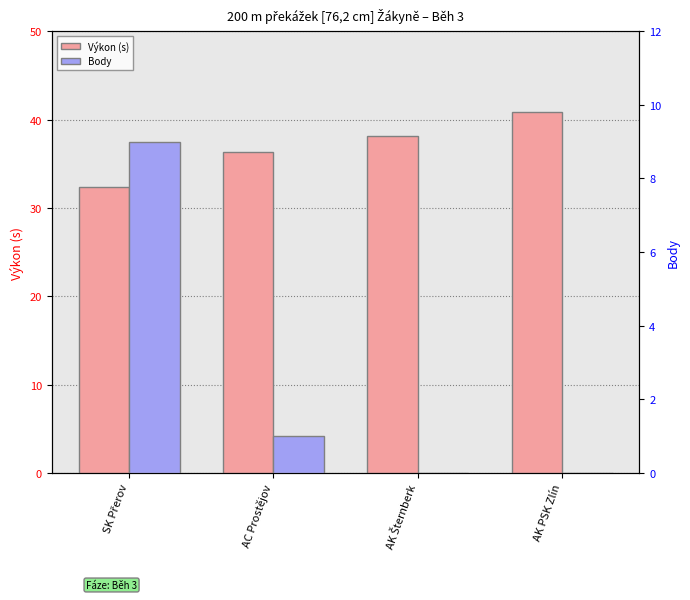

At which category does the chart reach its peak across all series?

AK PSK Zlín